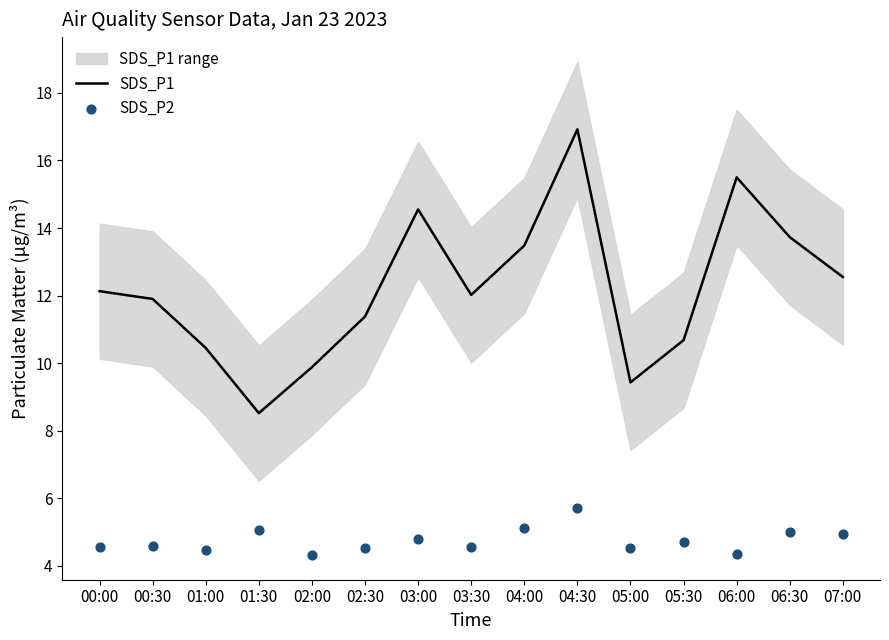

Which series has the largest Y range (max minus min)?

SDS_P1